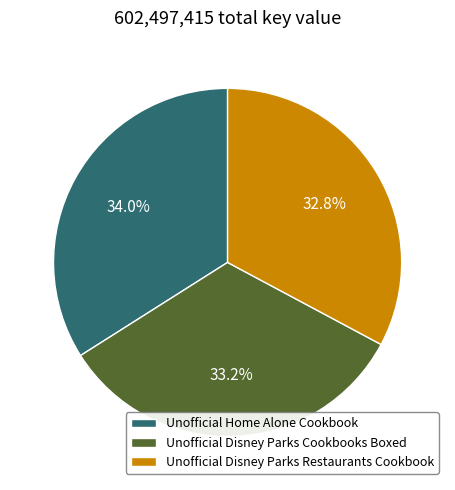

Combined, what portion of the pie is Unofficial Disney Parks Cookbooks Boxed and Unofficial Home Alone Cookbook?

67.2%